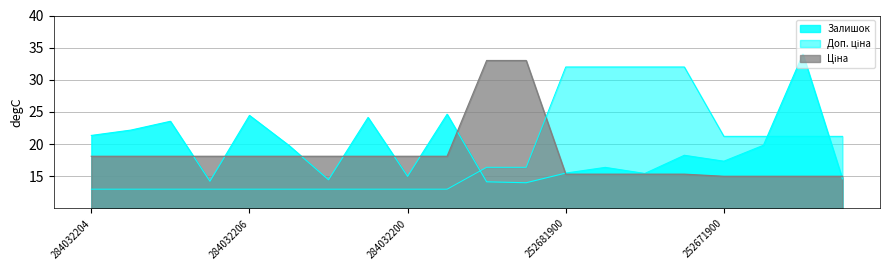

What is the difference between the maximum and minimum values in the Залишок series?

20.0